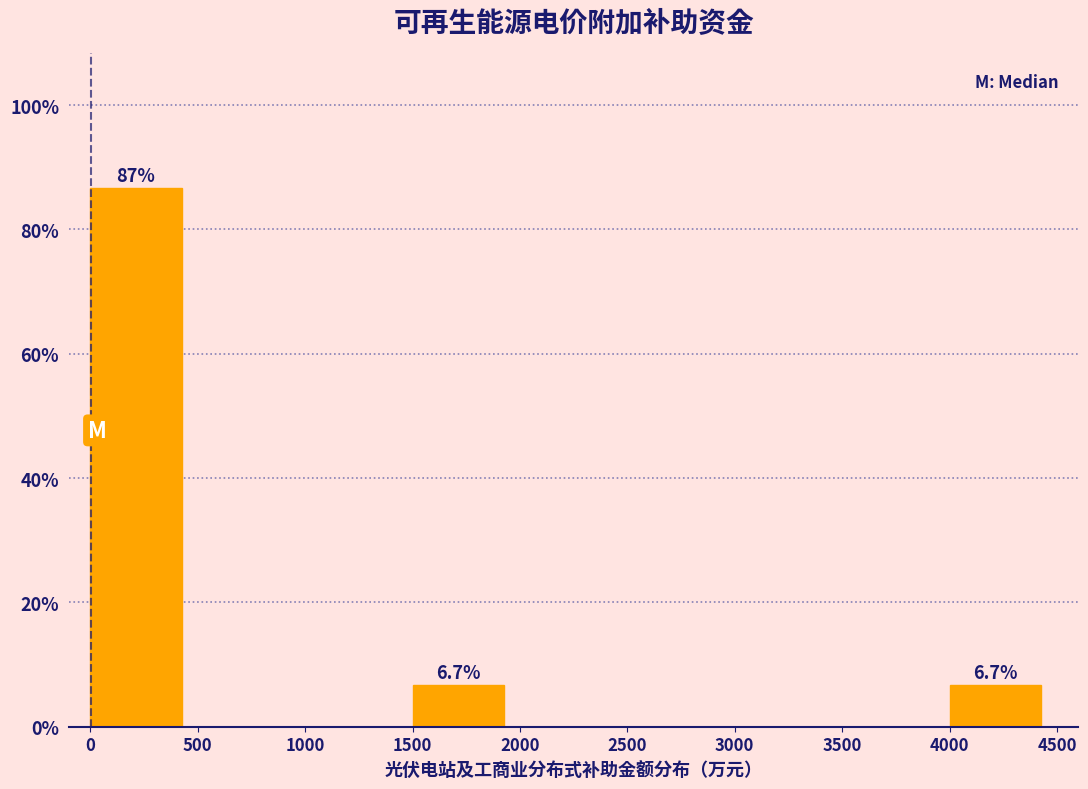

Which range on the x-axis has the tallest bar?

0 to 500